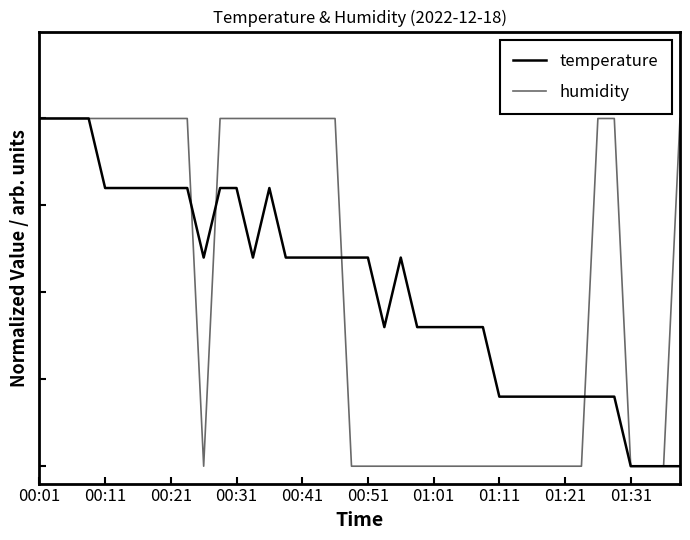

Is this an area chart (filled region under the line)?

No